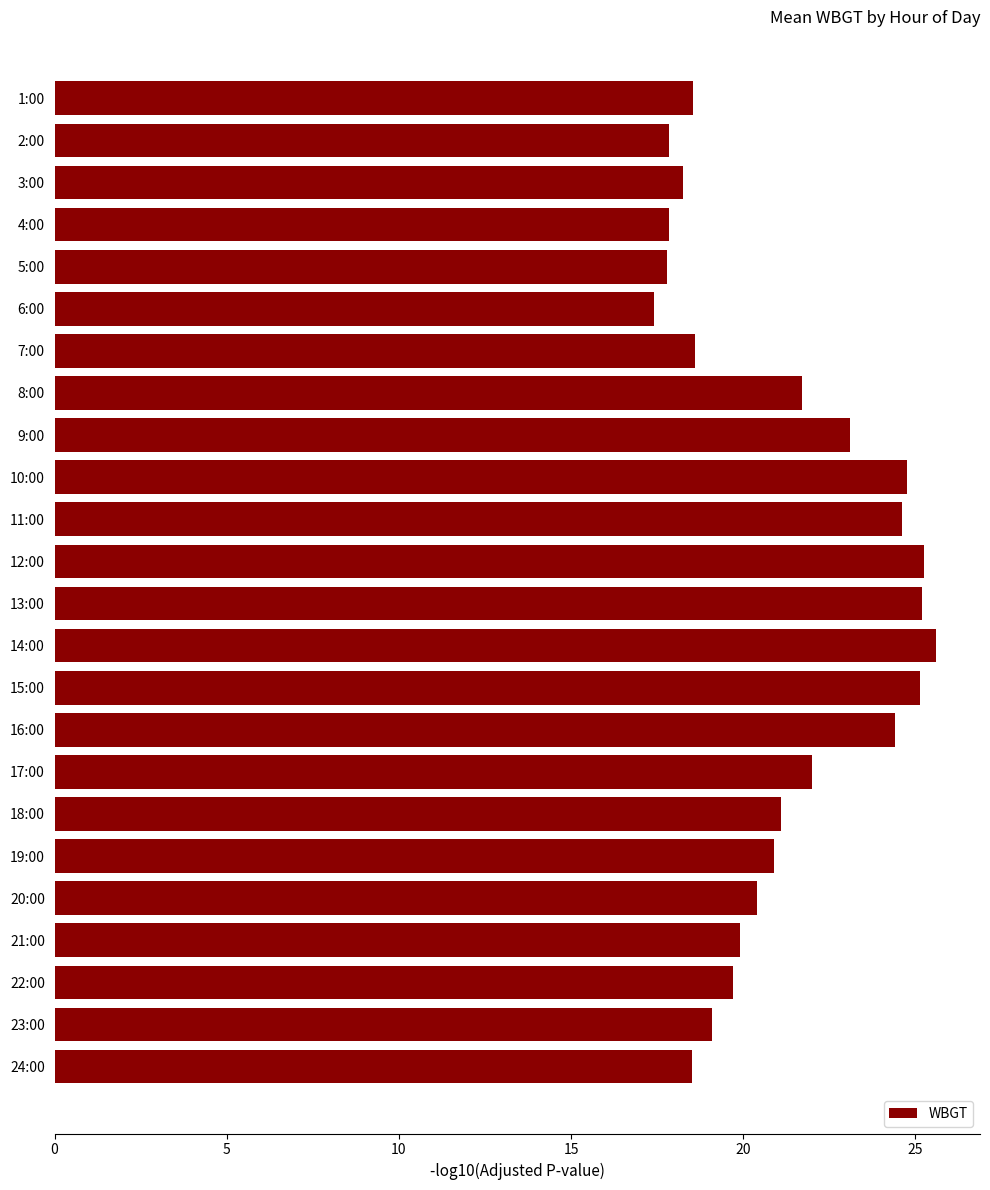

What is the maximum value shown in the chart?

25.6